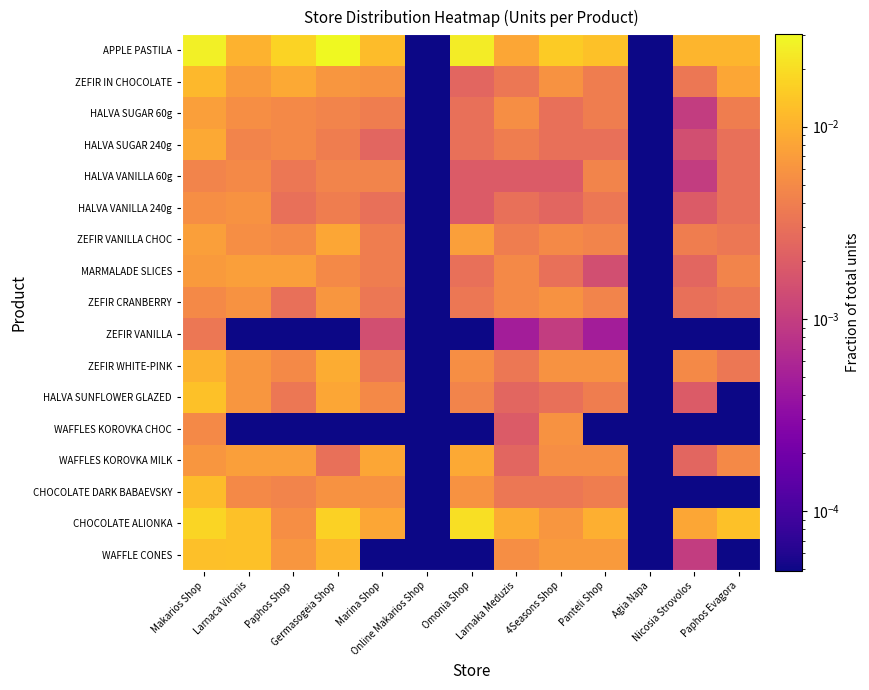

Between Omonia Shop and Larnaca Vironis, which is larger?

Larnaca Vironis